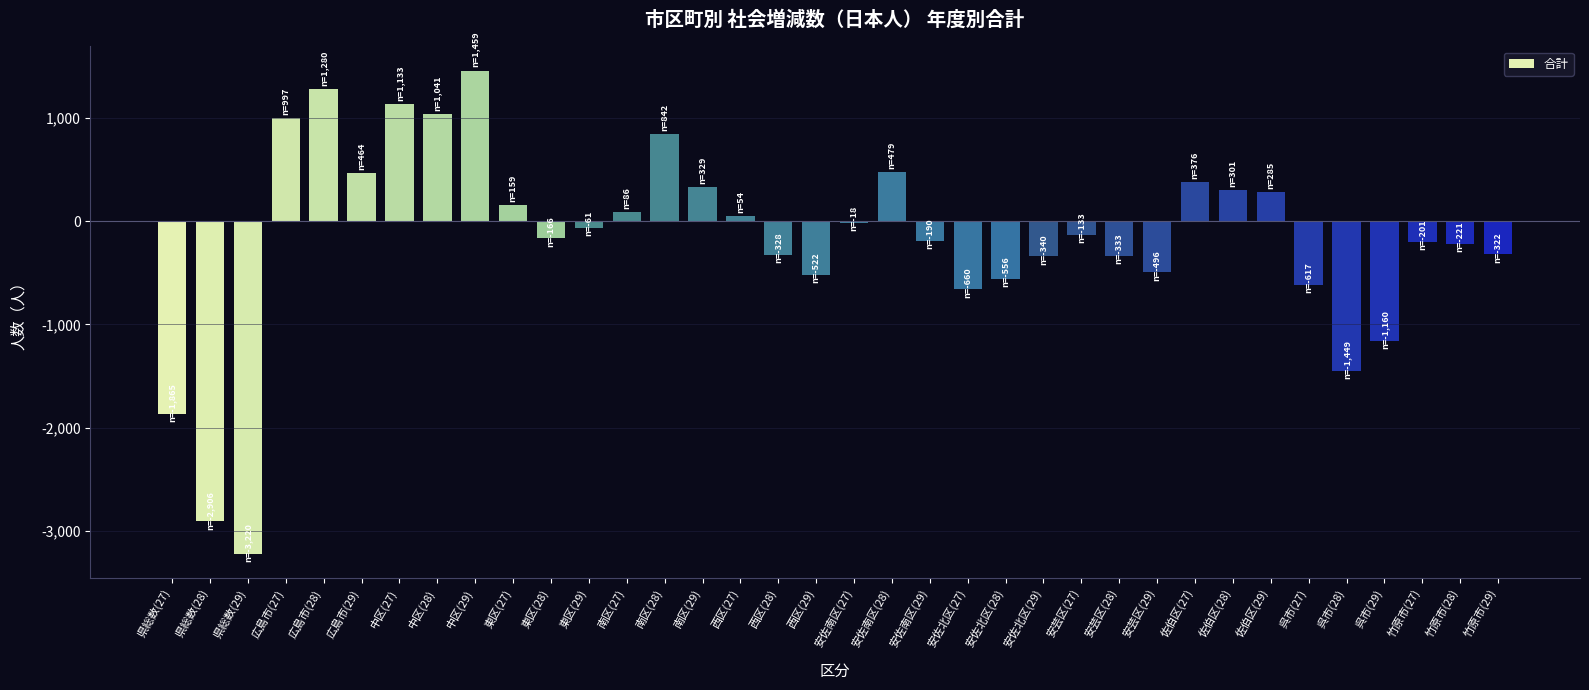

What is the label of the 34th bar from the left?

竹原市(27)